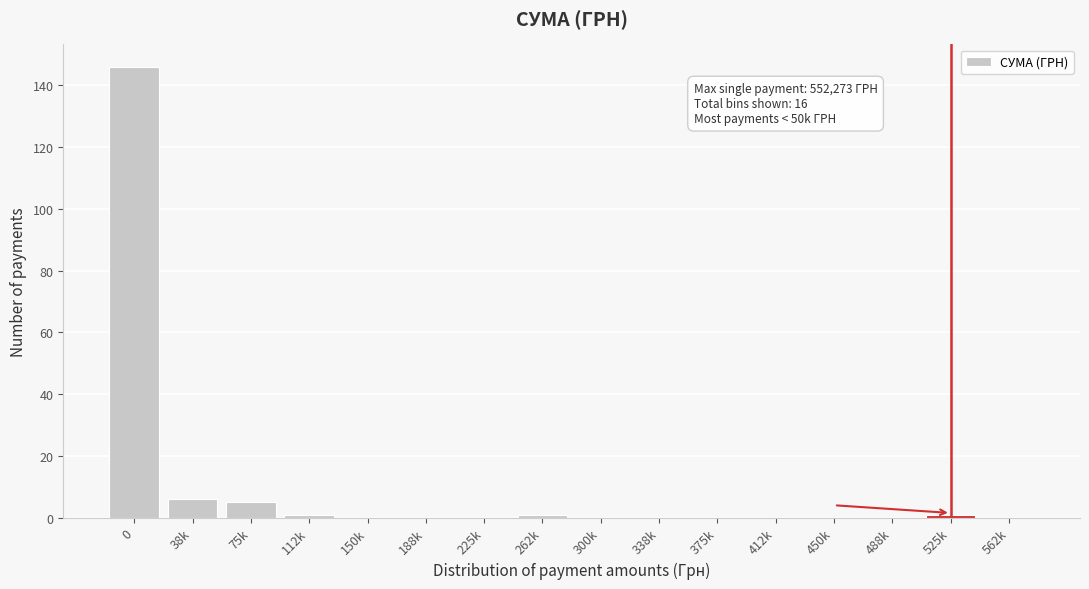

Reading left to right, what are all the values shown in this chart?

0=146	38k=6	75k=5	112k=1	150k=0	188k=0	225k=0	262k=1	300k=0	338k=0	375k=0	412k=0	450k=0	488k=0	525k=1	562k=0